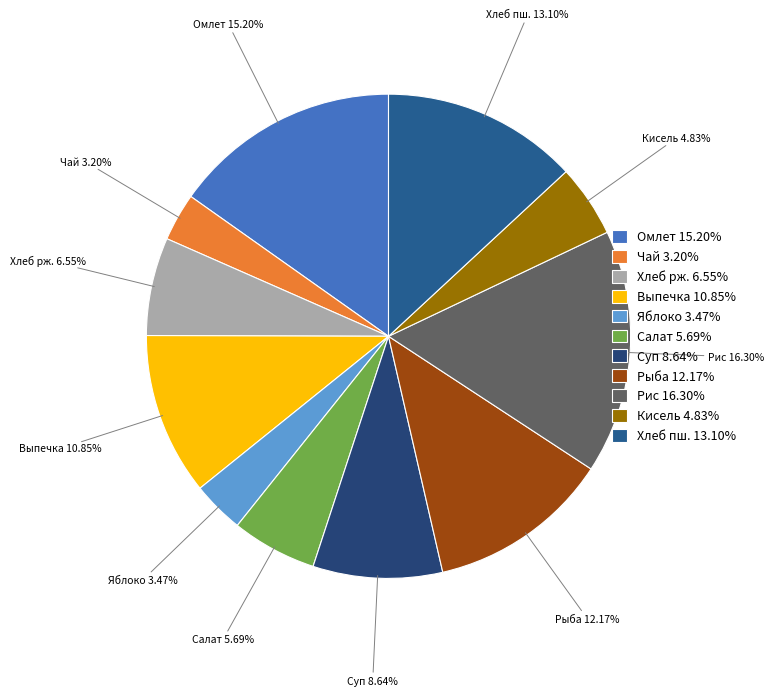

What is the ratio of the value at Хлеб пш. 13.10% to the value at Рис 16.30%?

0.8